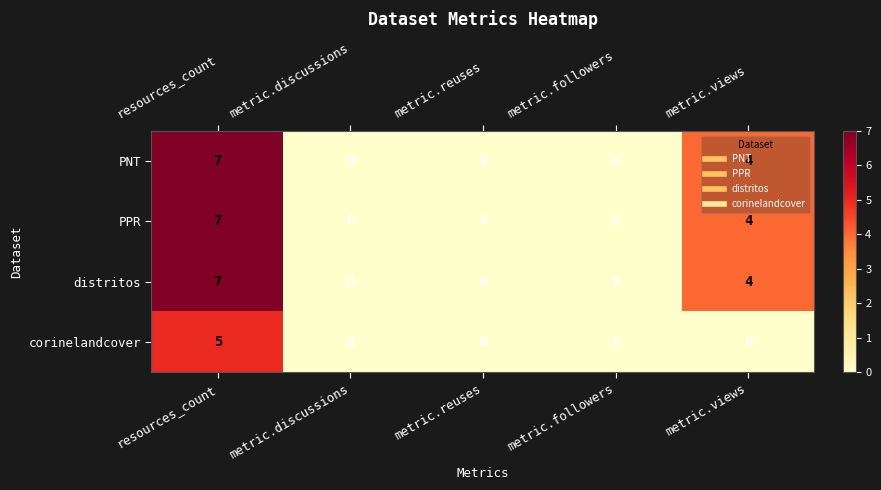

True or false: PNT has a value of 3 at metric.followers.

False